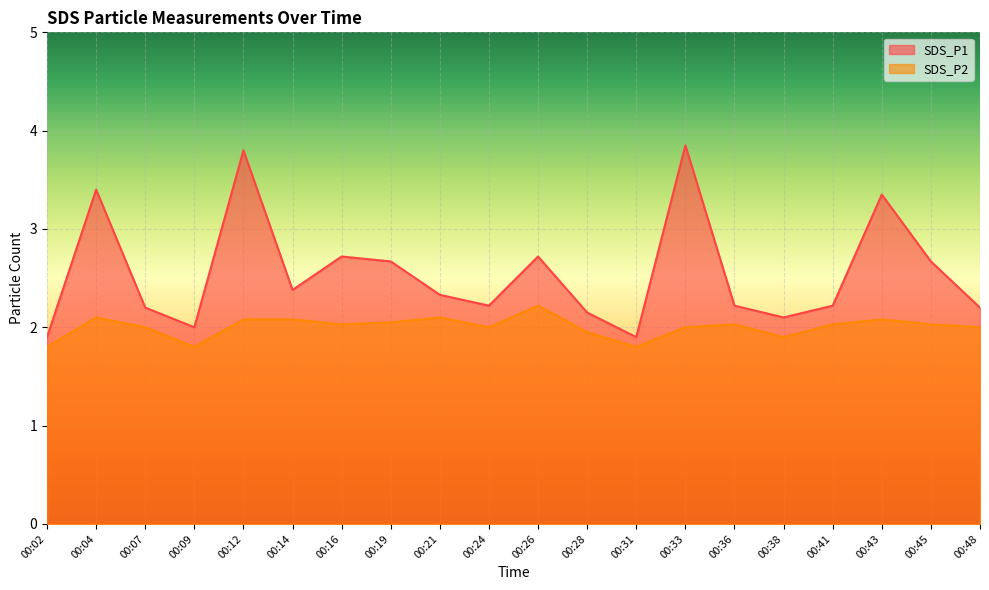

What is the sum of the SDS_P1 values at 00:09 and 00:36?

4.2